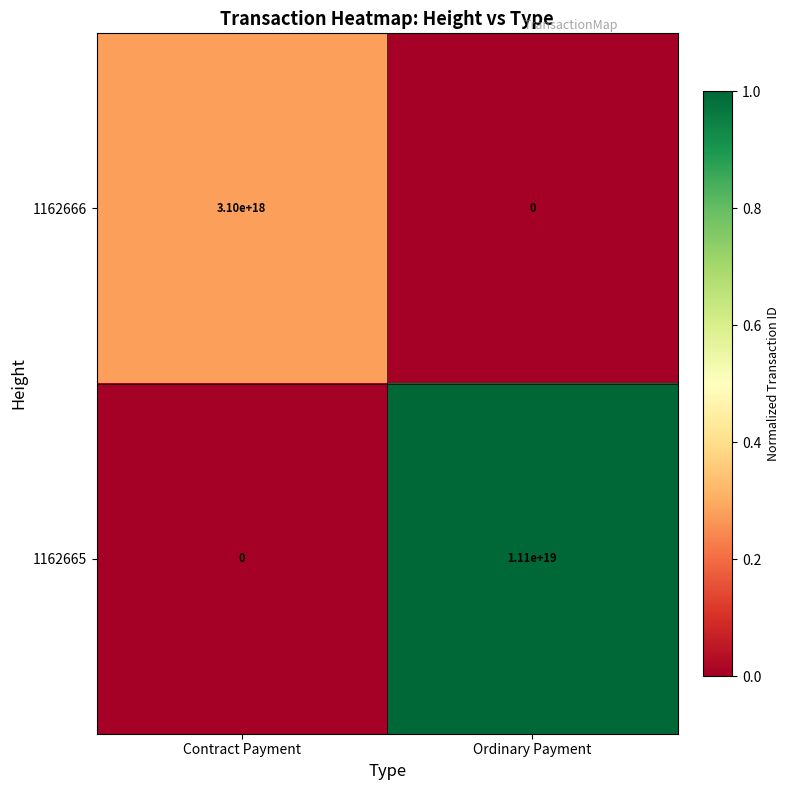

True or false: 1162665 has a value of 11100000000000000000 at Ordinary Payment.

True